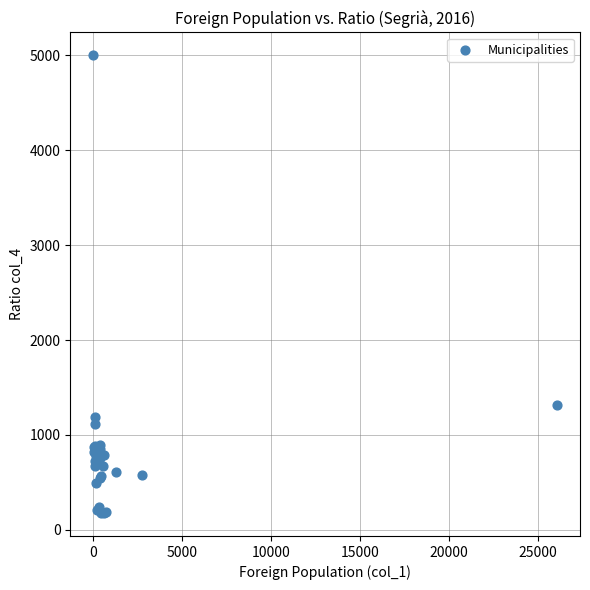

What Y value in the scatter plot is closest to 2588?

1318